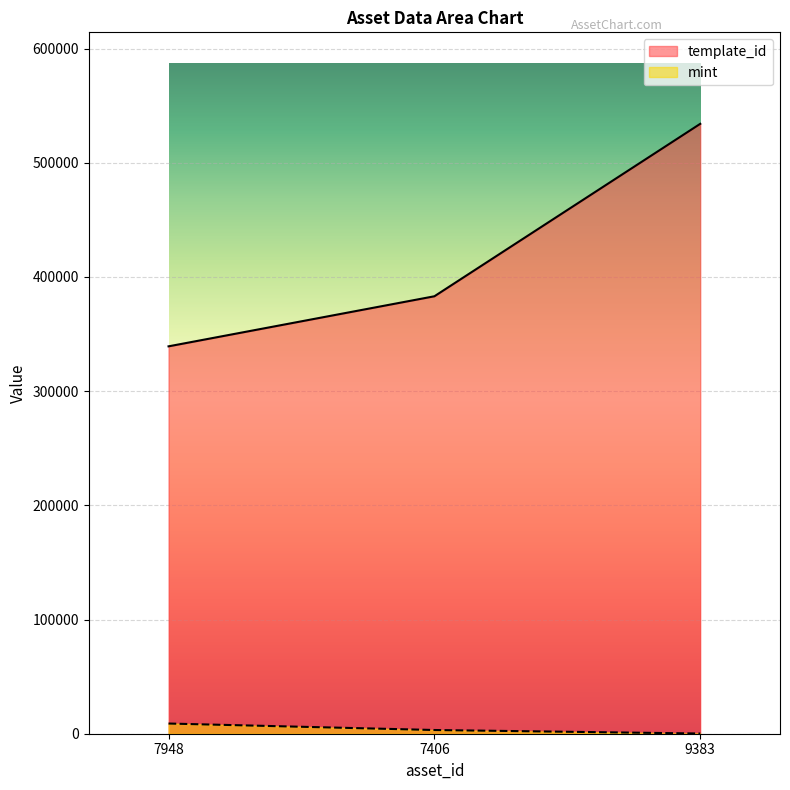

Which series has the largest total across all categories?

template_id